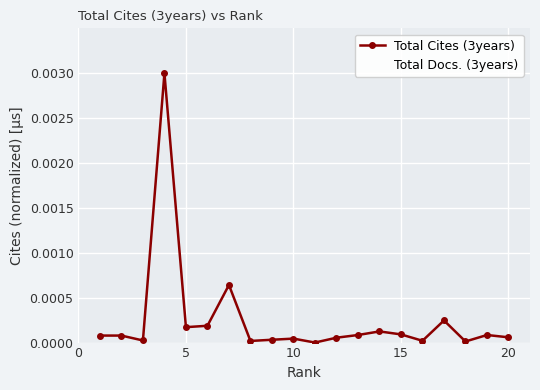

True or false: Total Cites (3years) has more than 2 points higher than both neighbors.

True